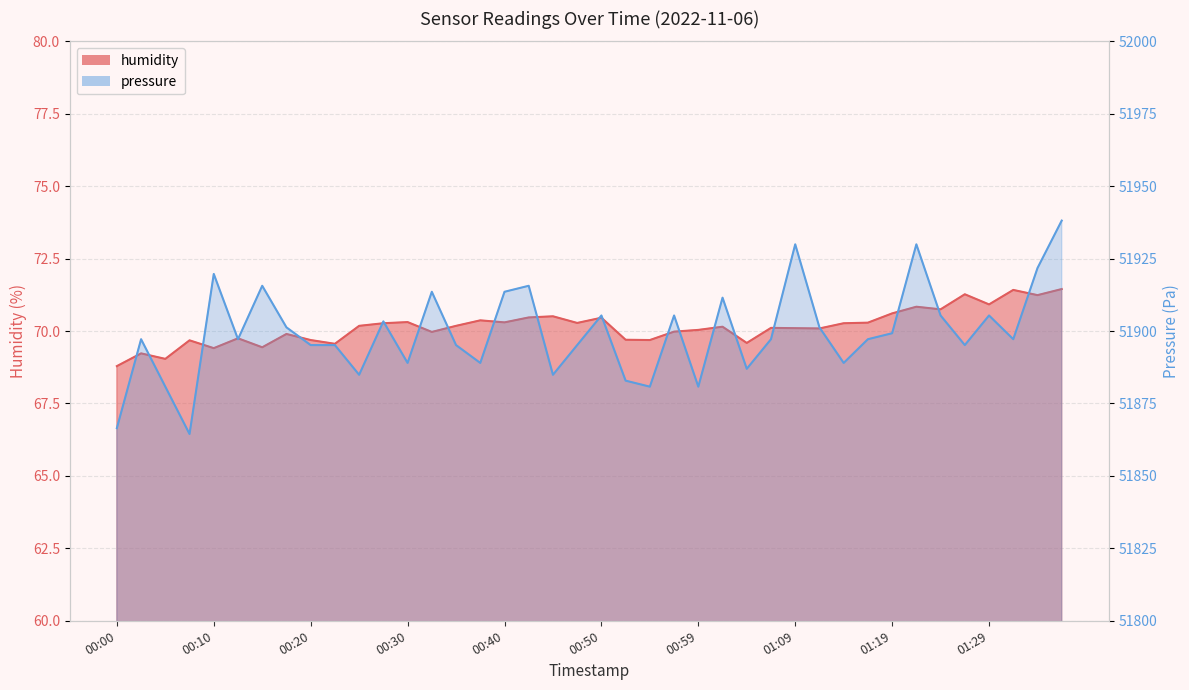

What is the sum of all humidity values?

2806.3